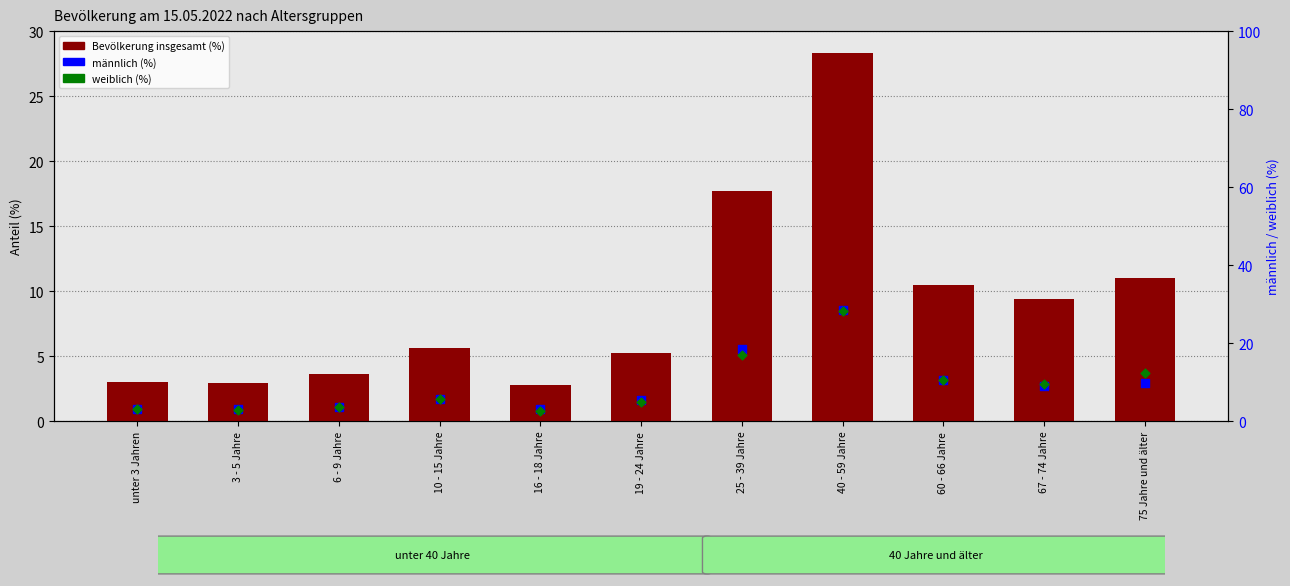

What is the total value across all series at 75 Jahre und älter?

33.0